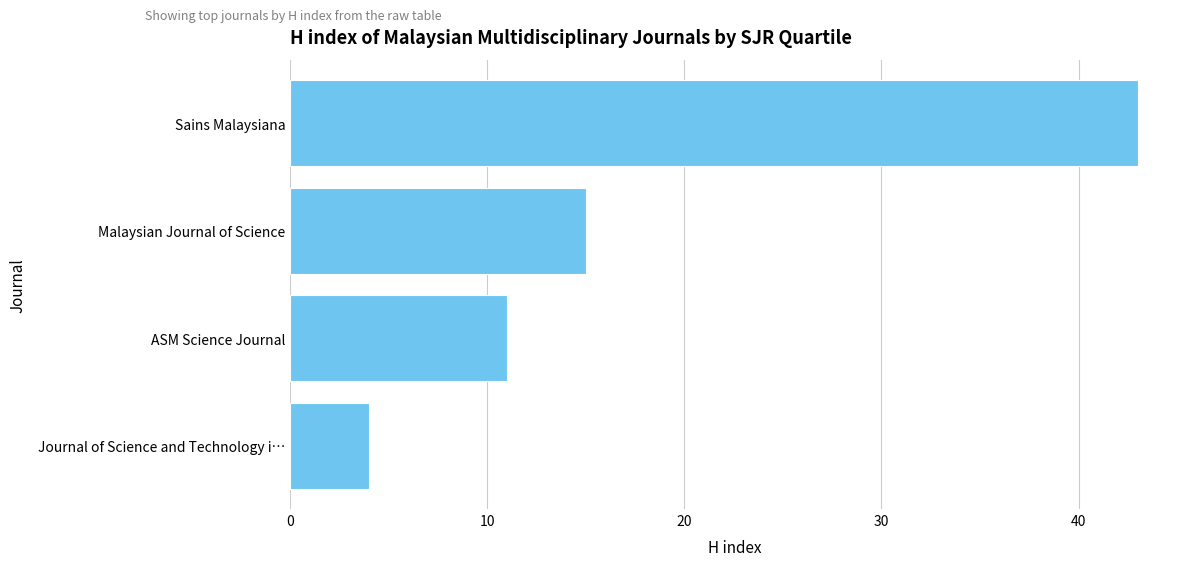

Reading top to bottom, extract all data points from this chart.

Sains Malaysiana=43	Malaysian Journal of Science=15	ASM Science Journal=11	Journal of Science and Technology i…=4